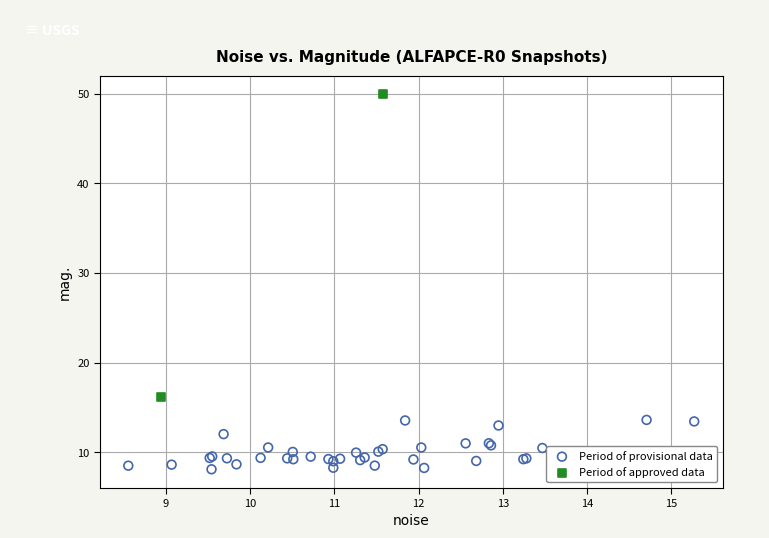

What are all the series names shown in the legend?

Period of provisional data, Period of approved data